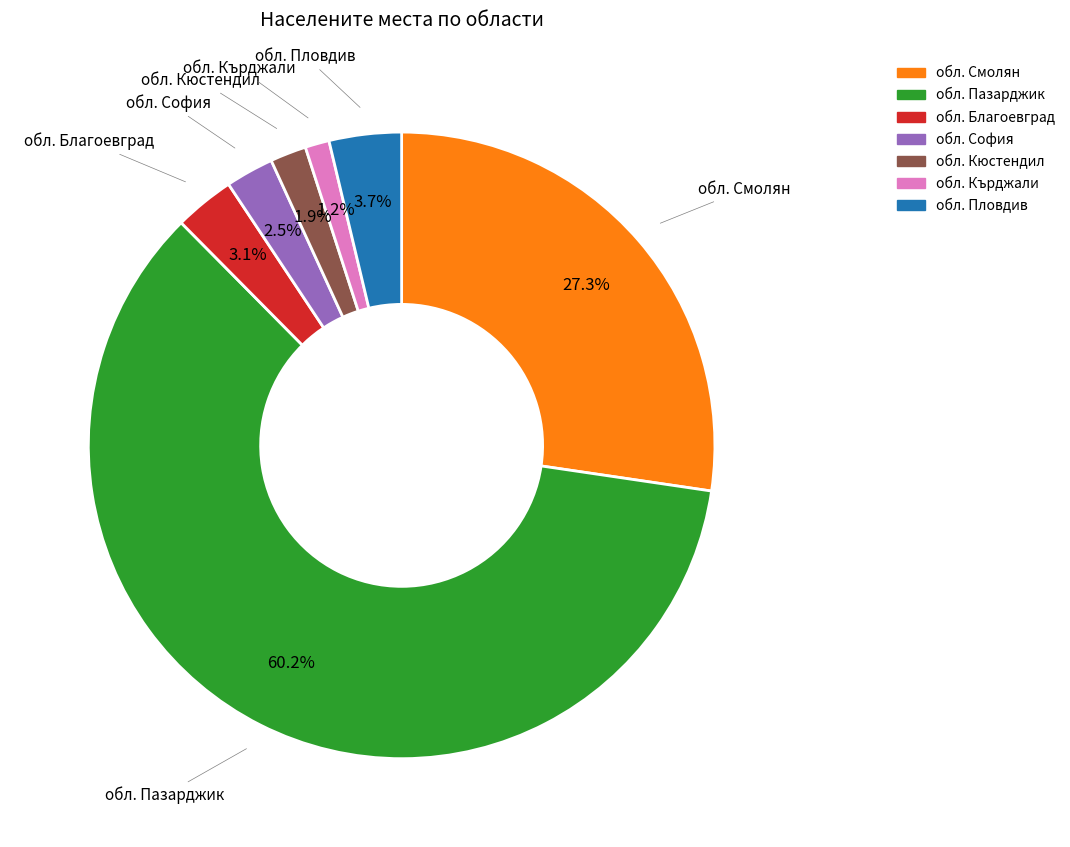

Is there a majority slice in this chart?

Yes